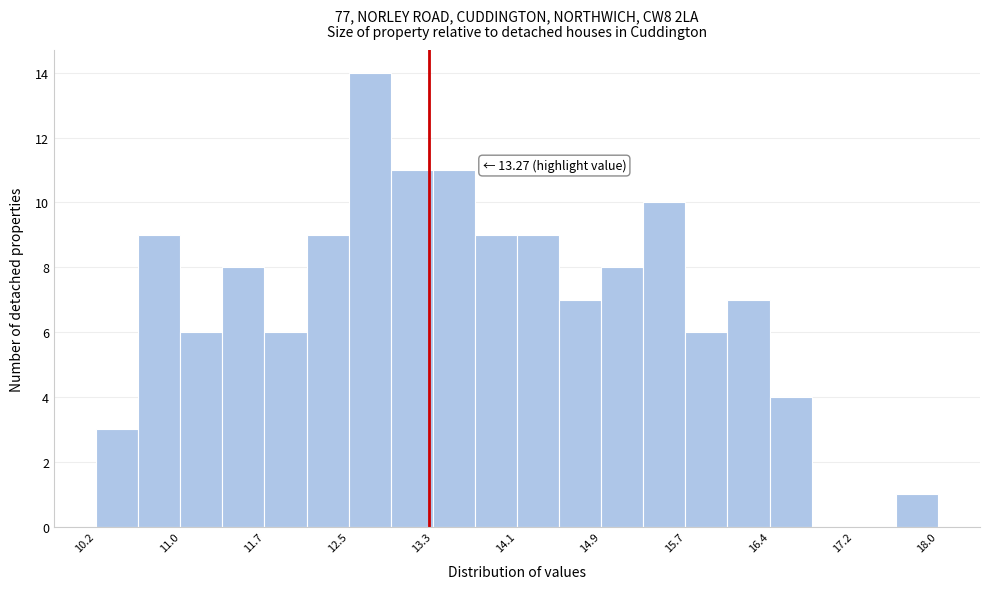

Read against the x-axis, roughly where is the centre of the tallest bar?

12.7